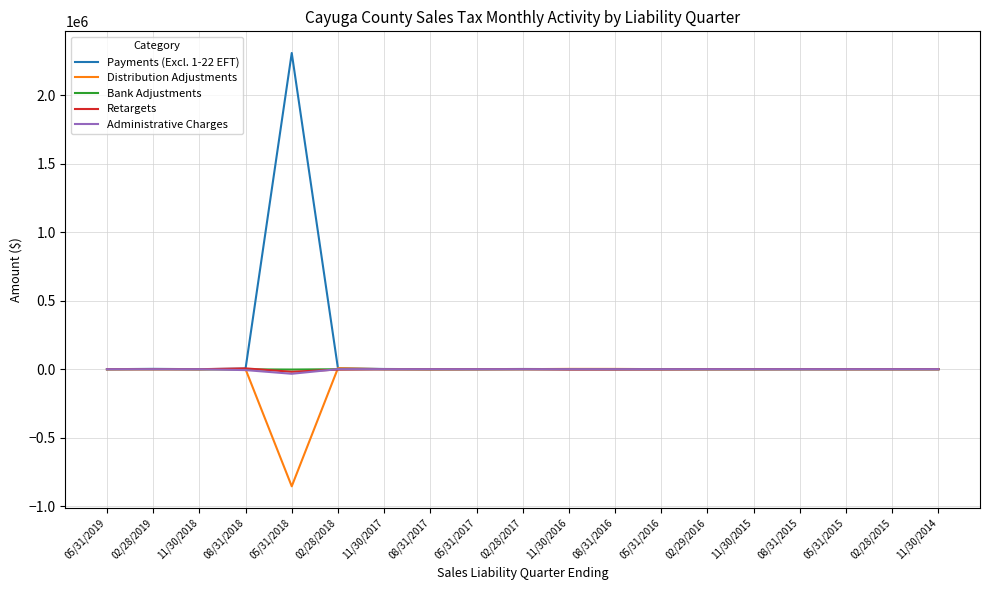

At which category is the sum across all series the highest?

05/31/2018